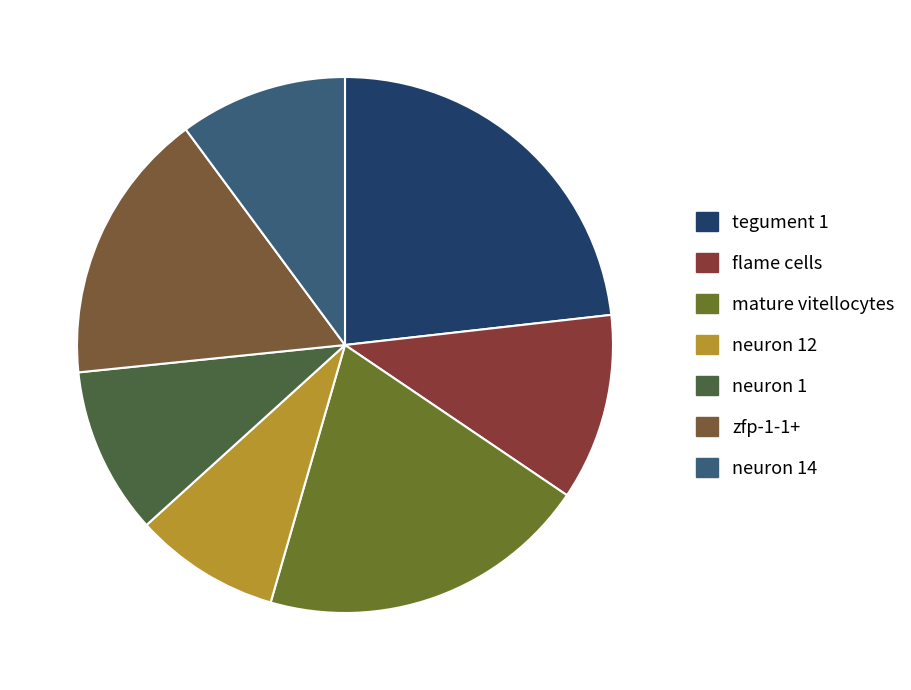

Count the number of slices in the pie.

7